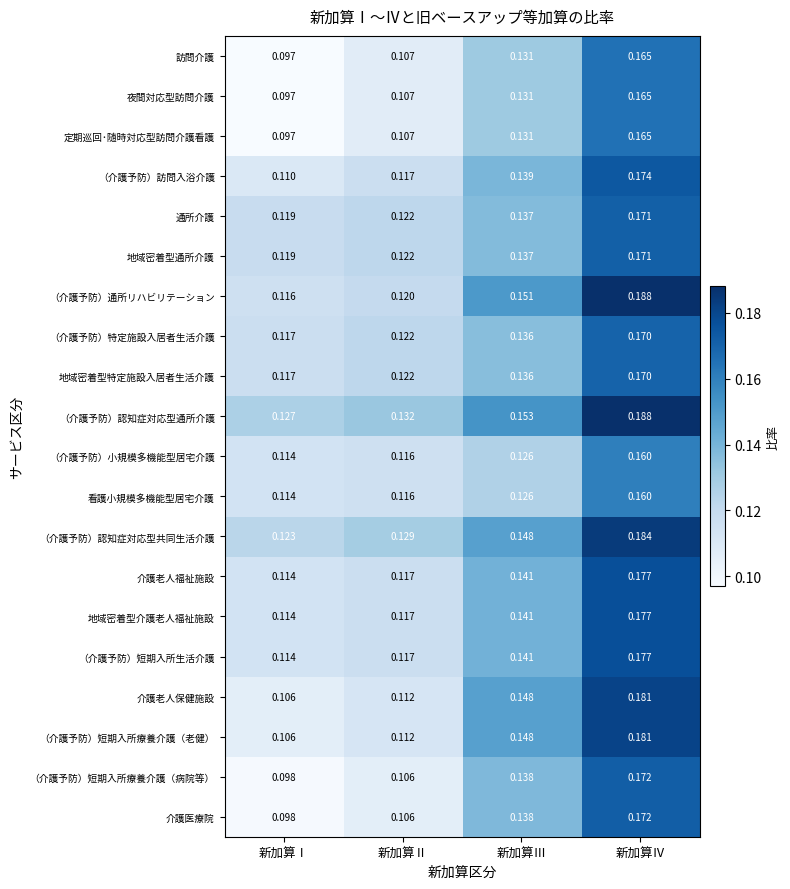

Where is （介護予防）短期入所療養介護（老健） nearest to the value 0?

新加算Ⅰ